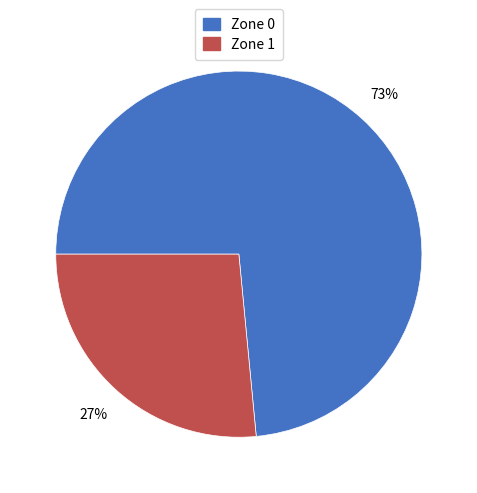

Do Zone 0 and Zone 1 together represent more than half of the pie?

Yes